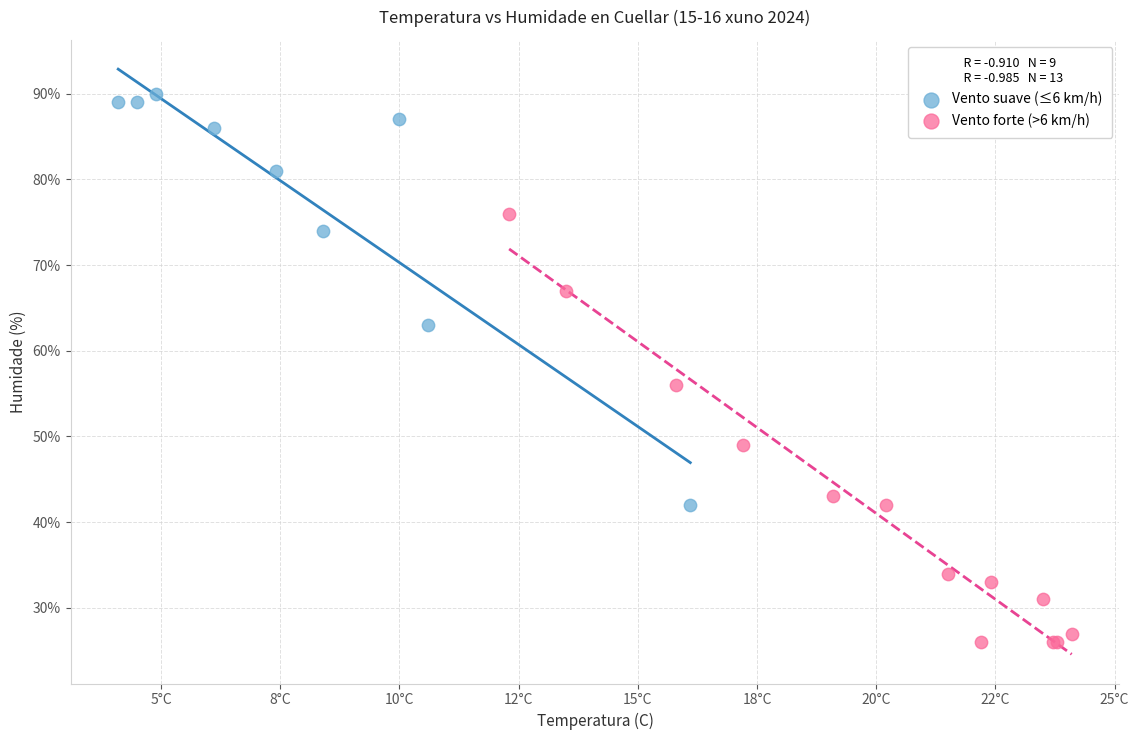

What are all the series names shown in the legend?

Vento suave (≤6 km/h), Vento forte (>6 km/h)